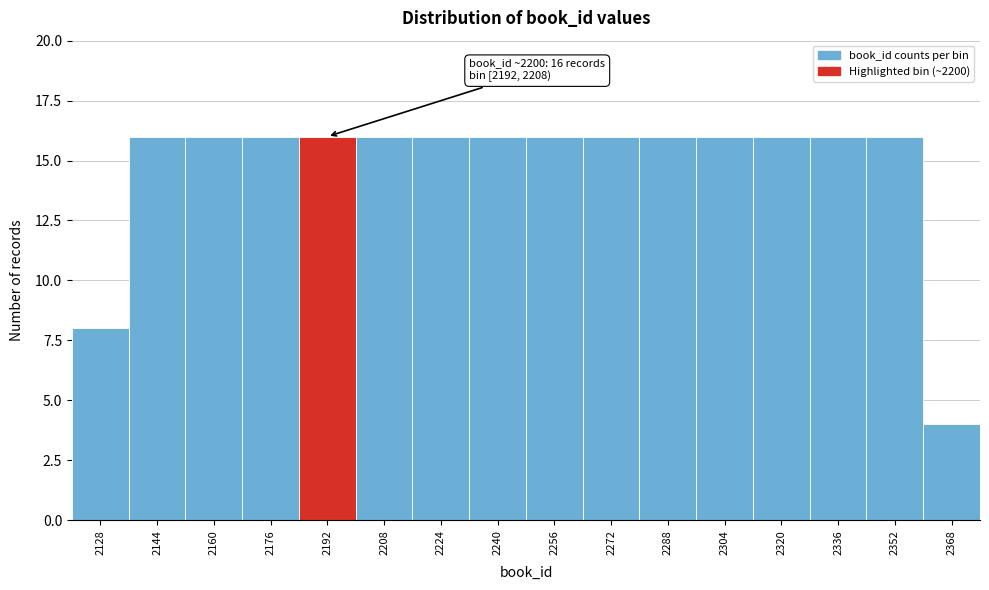

Reading right to left, what are all the values shown in this chart?

2368=4	2352=16	2336=16	2320=16	2304=16	2288=16	2272=16	2256=16	2240=16	2224=16	2208=16	2192=16	2176=16	2160=16	2144=16	2128=8